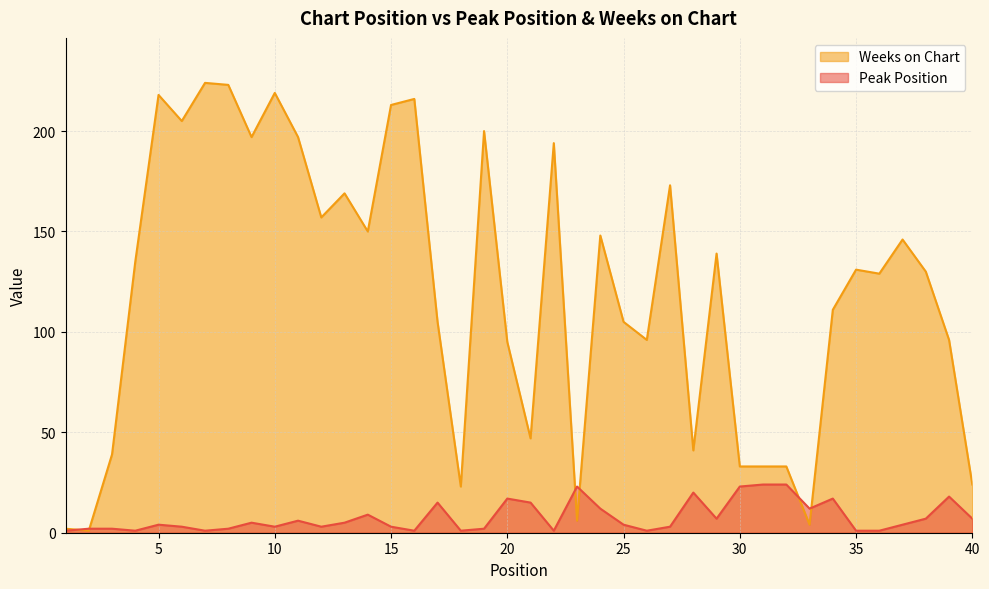

True or false: Weeks on Chart has more than 0 points higher than both neighbors.

True